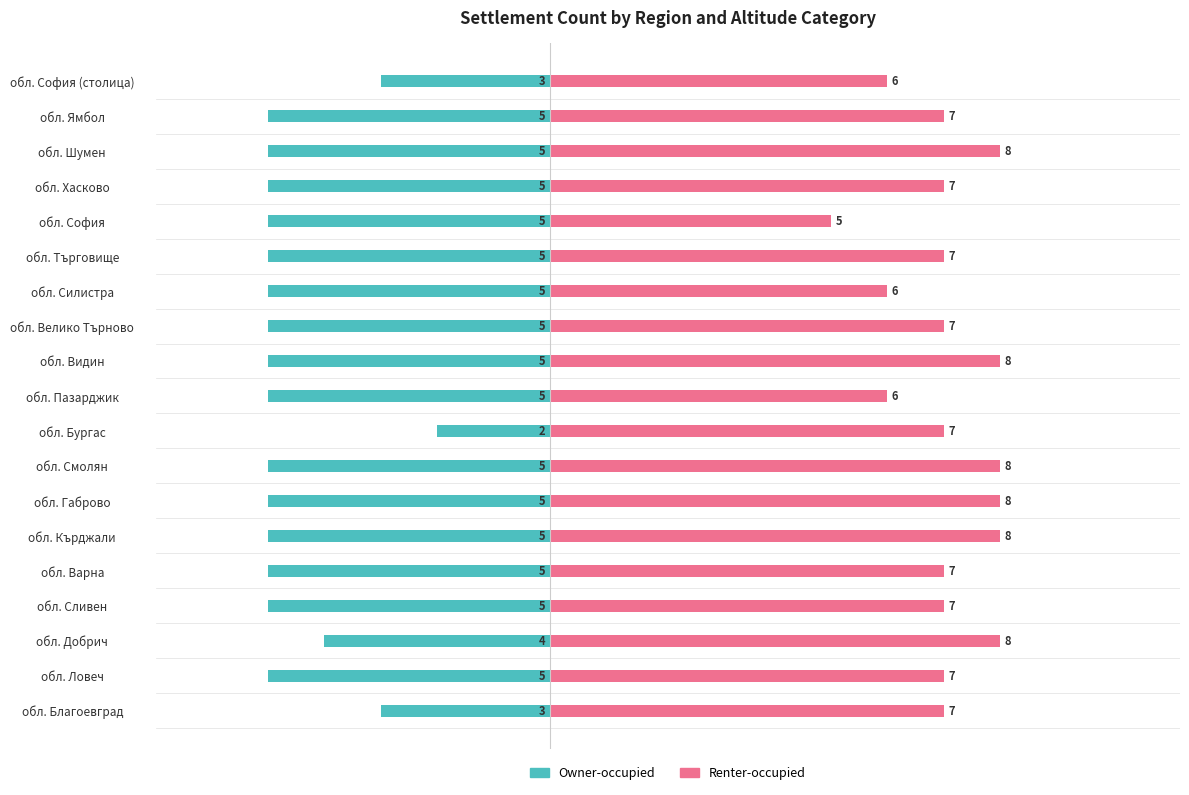

What is the value of the Owner-occupied bar at the 4th from the left?

-5